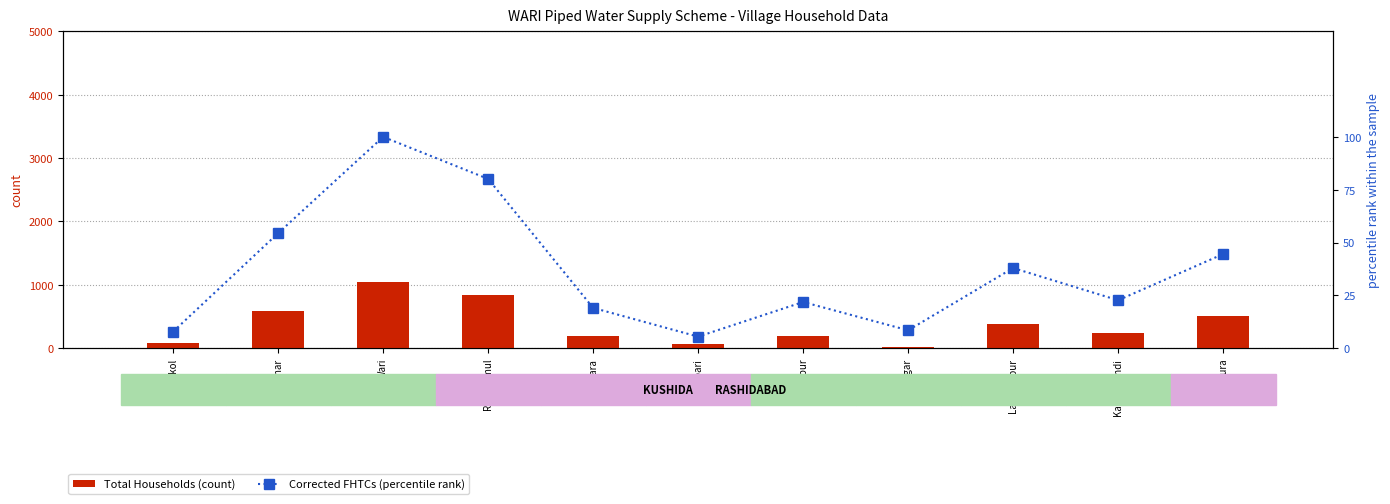

What is the spread (max minus min) of values at Kailpara?

165.9